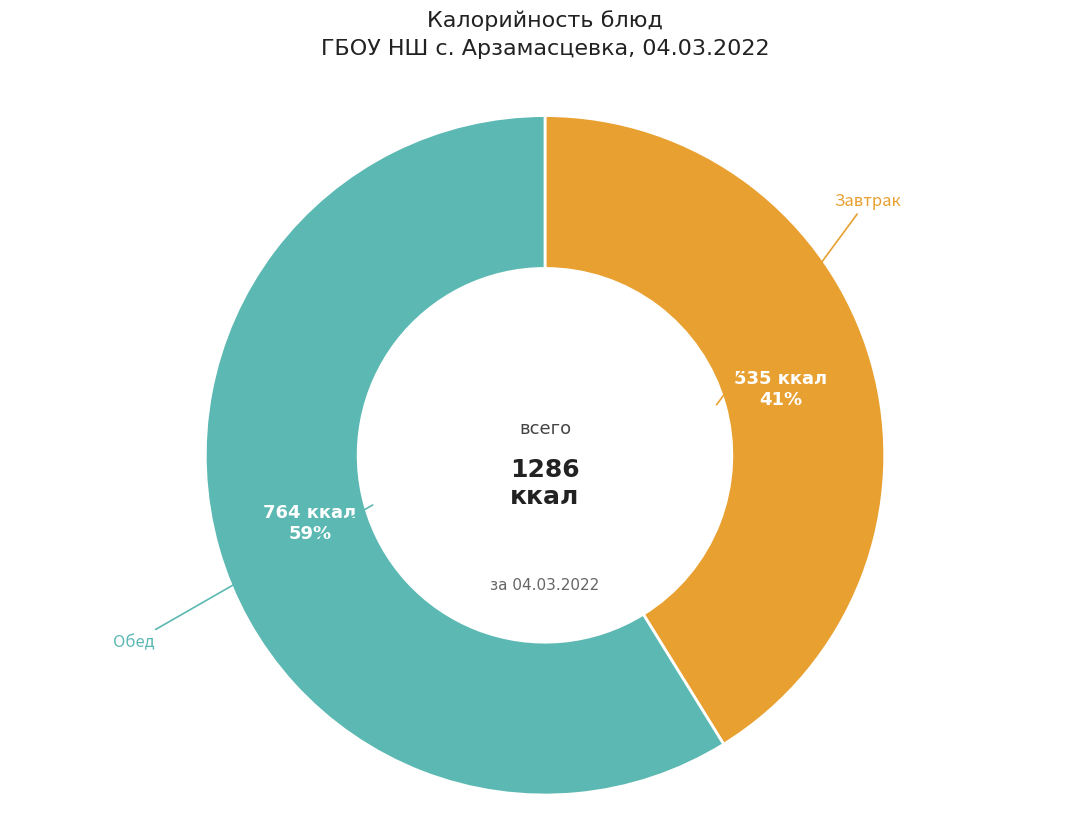

To the nearest percent, what is the difference between the largest and smallest slice percentages?

18%